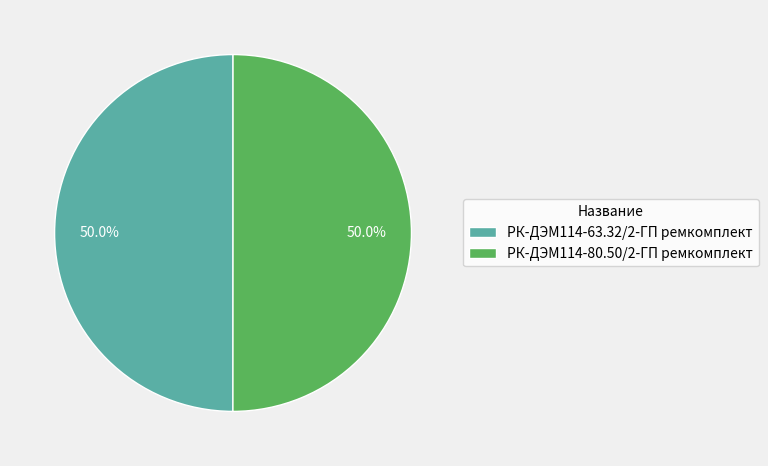

What percentage is the РК-ДЭМ114-63.32/2-ГП ремкомплект slice, to the nearest percent?

50%